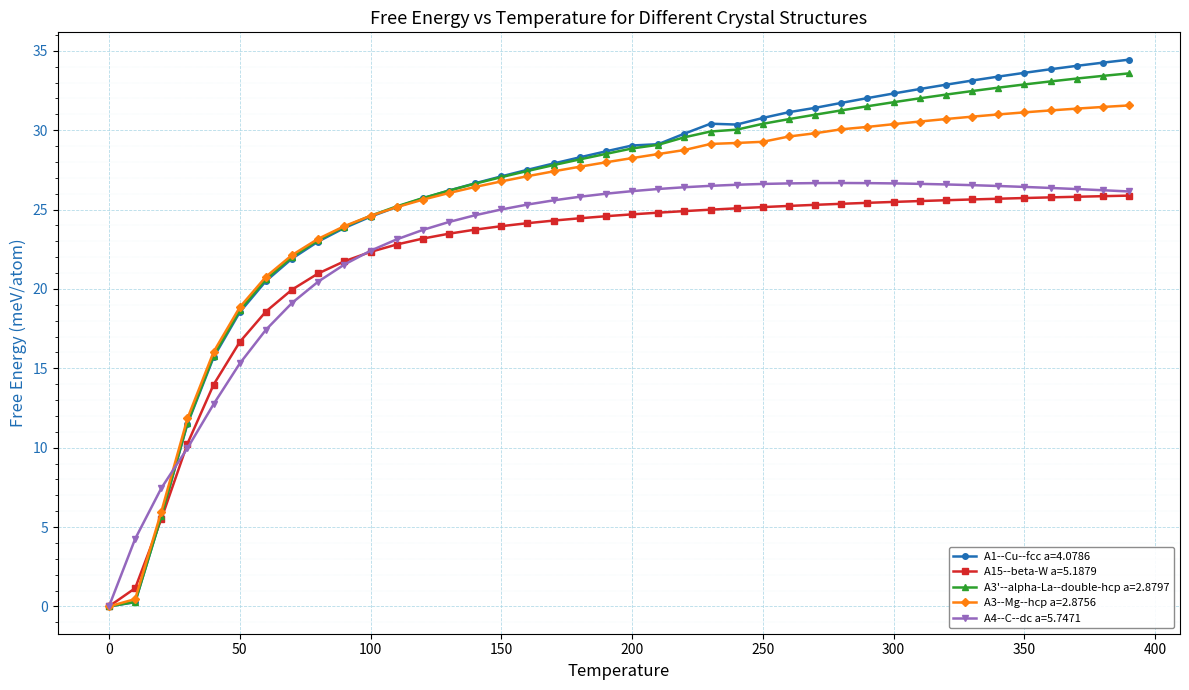

What is the highest value of the A15--beta-W a=5.1879 series?

25.9